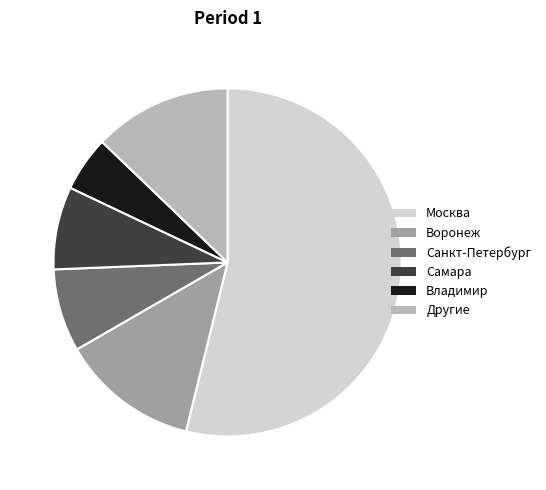

Which slice is the smallest?

Владимир